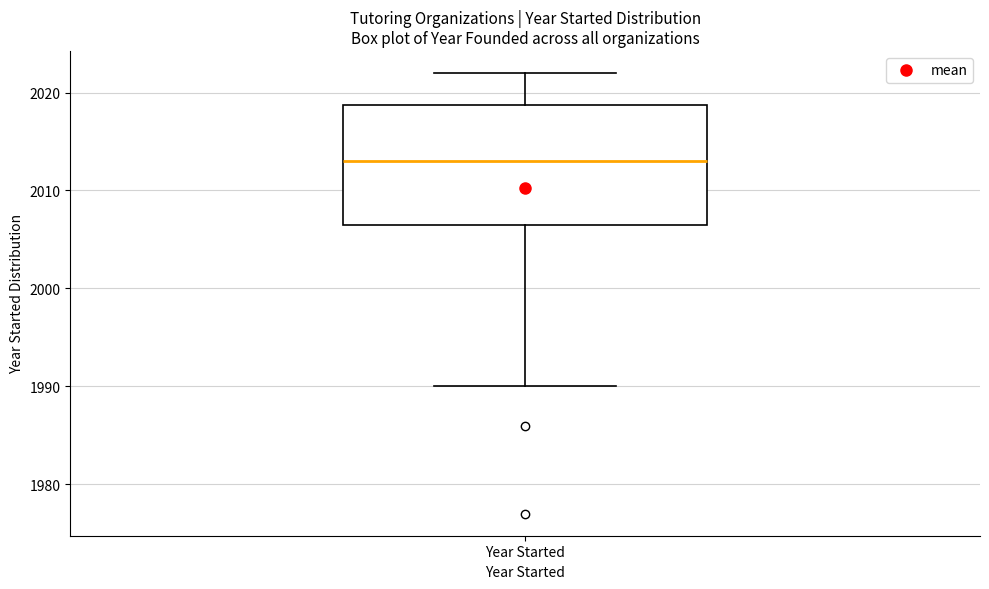

Transcribe this box plot: give where the median line is, the range the box spans, and where the two whiskers end, as read against the y-axis. The values are not printed on the chart, so give them approximately, as read against the axis.

median 2013, box 2007 to 2019, whiskers 1990 to 2022